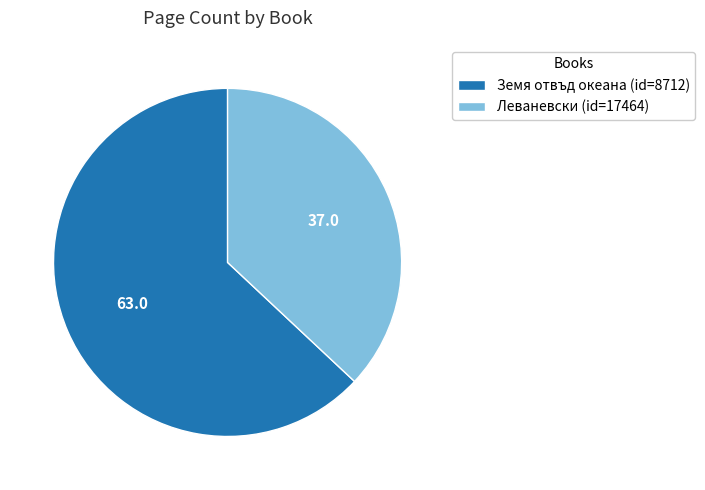

Is the sum of Земя отвъд океана (id=8712) and Леваневски (id=17464) greater than half?

Yes